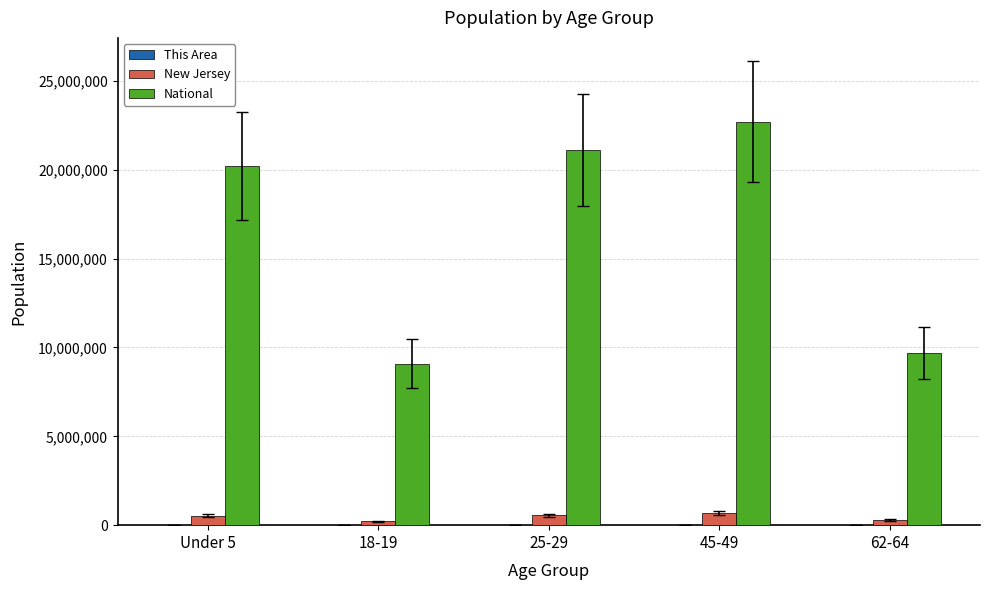

What is the sum of all National values?

82802088